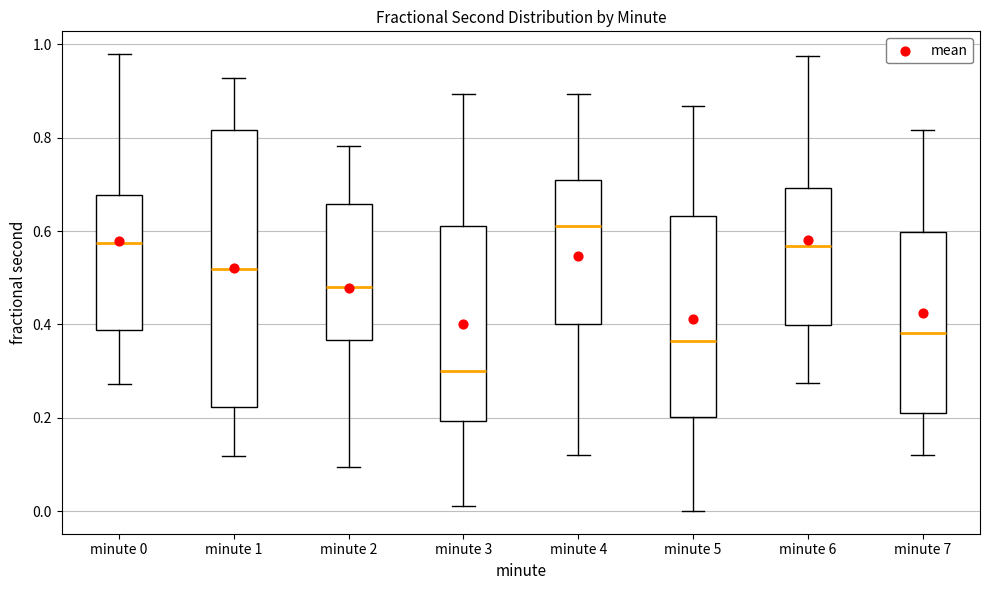

Reading left to right, transcribe this box plot: for each box, give where its median line is, the range the box spans, and where its two whiskers end, as read against the y-axis. The values are not printed on the chart, so give them approximately, as read against the axis.

minute 0: median 0.58, box 0.38 to 0.68, whiskers 0.28 to 0.98
minute 1: median 0.52, box 0.22 to 0.82, whiskers 0.12 to 0.92
minute 2: median 0.48, box 0.36 to 0.66, whiskers 0.10 to 0.78
minute 3: median 0.30, box 0.20 to 0.62, whiskers 0.02 to 0.90
minute 4: median 0.62, box 0.40 to 0.70, whiskers 0.12 to 0.90
minute 5: median 0.36, box 0.20 to 0.64, whiskers 0.00 to 0.86
minute 6: median 0.56, box 0.40 to 0.70, whiskers 0.28 to 0.98
minute 7: median 0.38, box 0.20 to 0.60, whiskers 0.12 to 0.82